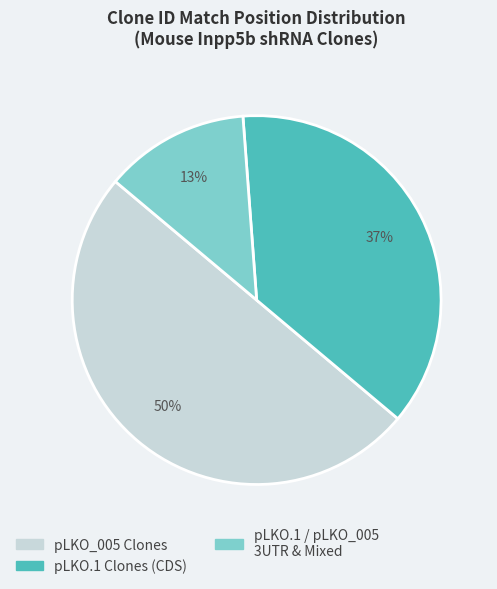

Which has a higher value, pLKO.1 / pLKO_005 3UTR & Mixed or pLKO.1 Clones (CDS)?

pLKO.1 Clones (CDS)